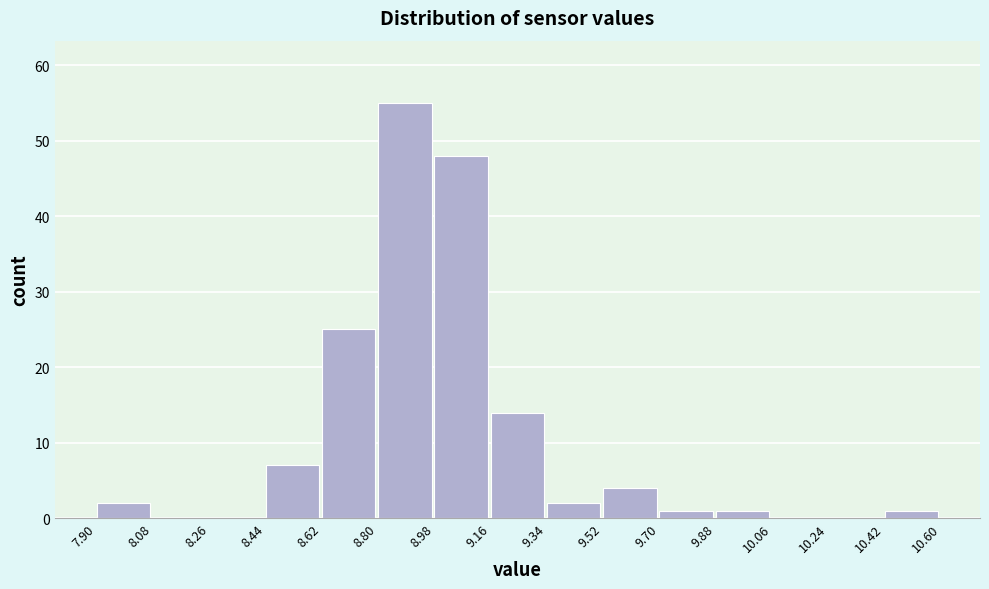

Reading left to right, transcribe this chart: for each bar, give the range it covers on the x-axis and its height. The values are not printed on the chart, so give them approximately, as read against the axis.

7.90 to 8.08: 2
8.08 to 8.26: 0
8.26 to 8.44: 0
8.44 to 8.62: 7
8.62 to 8.80: 25
8.80 to 8.98: 55
8.98 to 9.16: 48
9.16 to 9.34: 14
9.34 to 9.52: 2
9.52 to 9.70: 4
9.70 to 9.88: 1
9.88 to 10.06: 1
10.06 to 10.24: 0
10.24 to 10.42: 0
10.42 to 10.60: 1